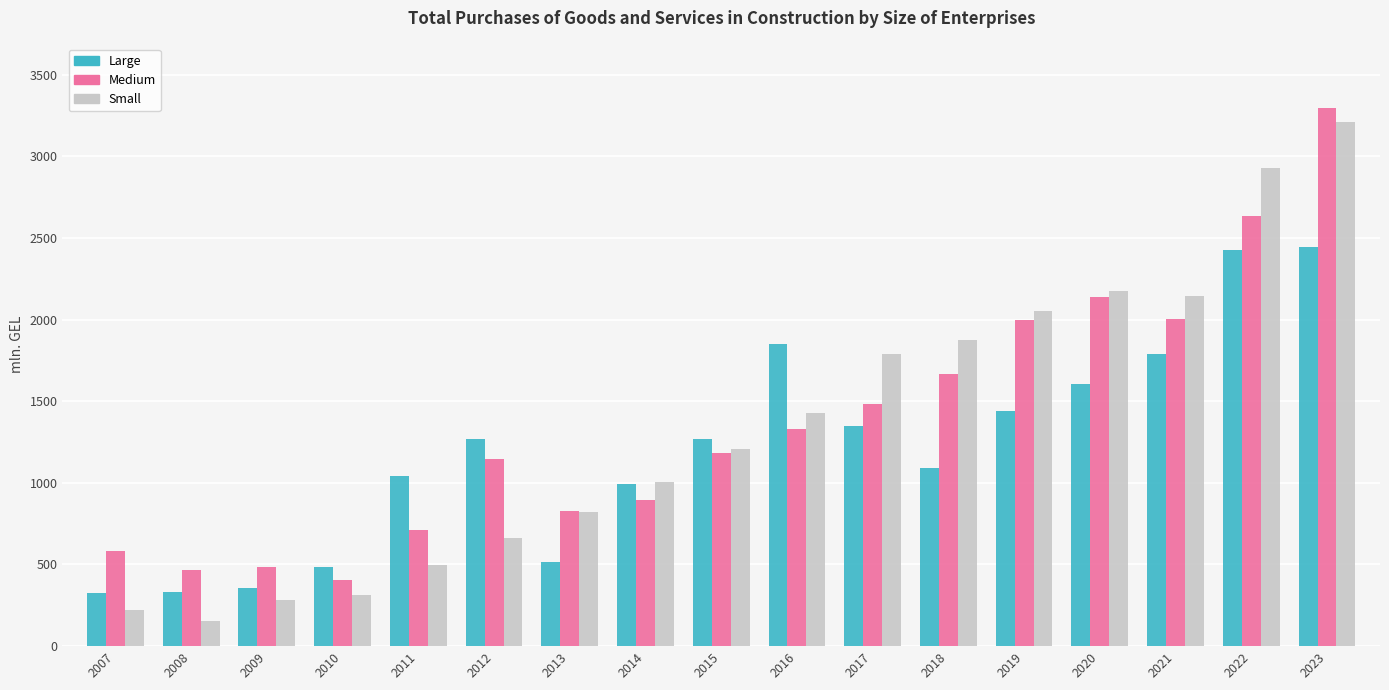

At which label does Medium first exceed 1181?

2015